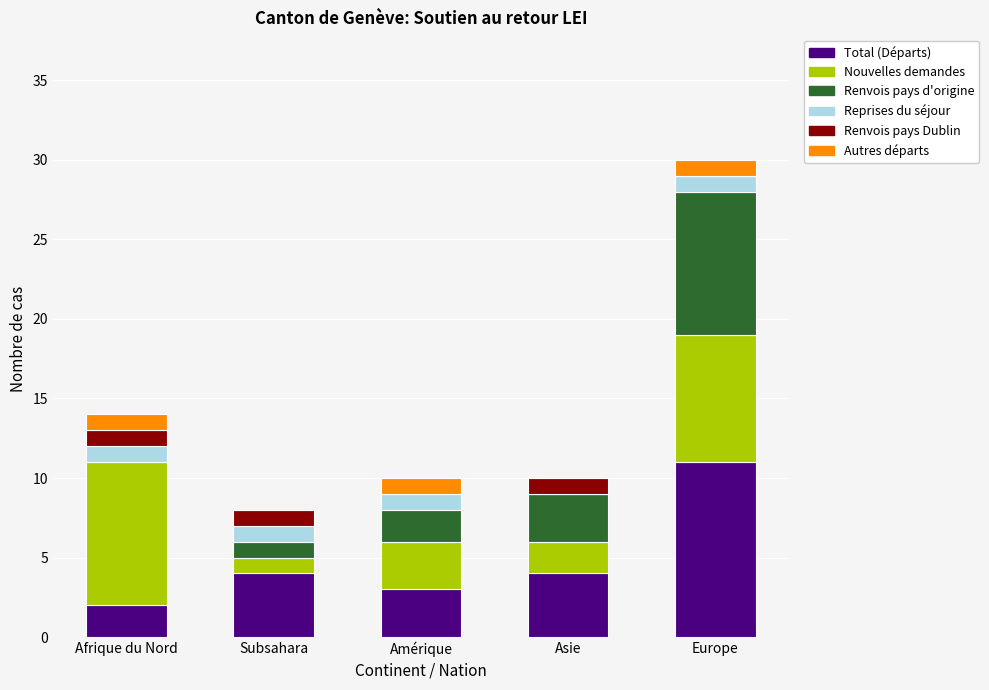

What is the total value across all series at Afrique du Nord?

14